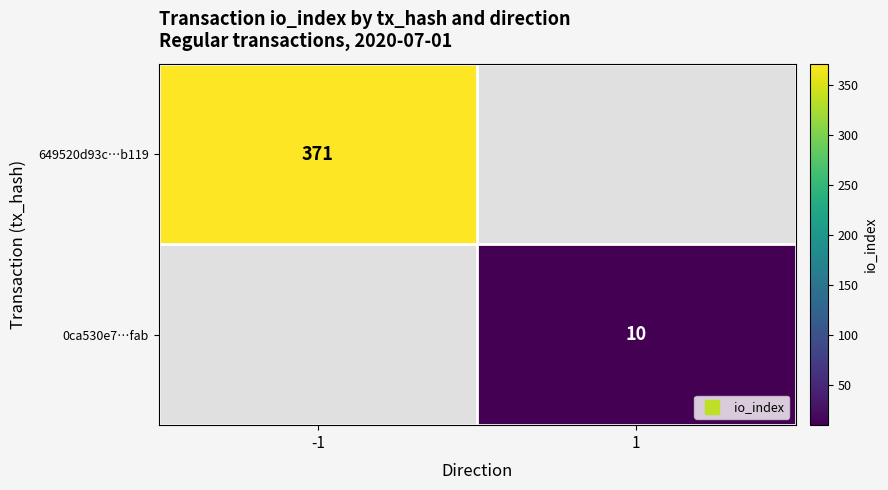

How many positive values does the 649520d93c…b119 series have?

1